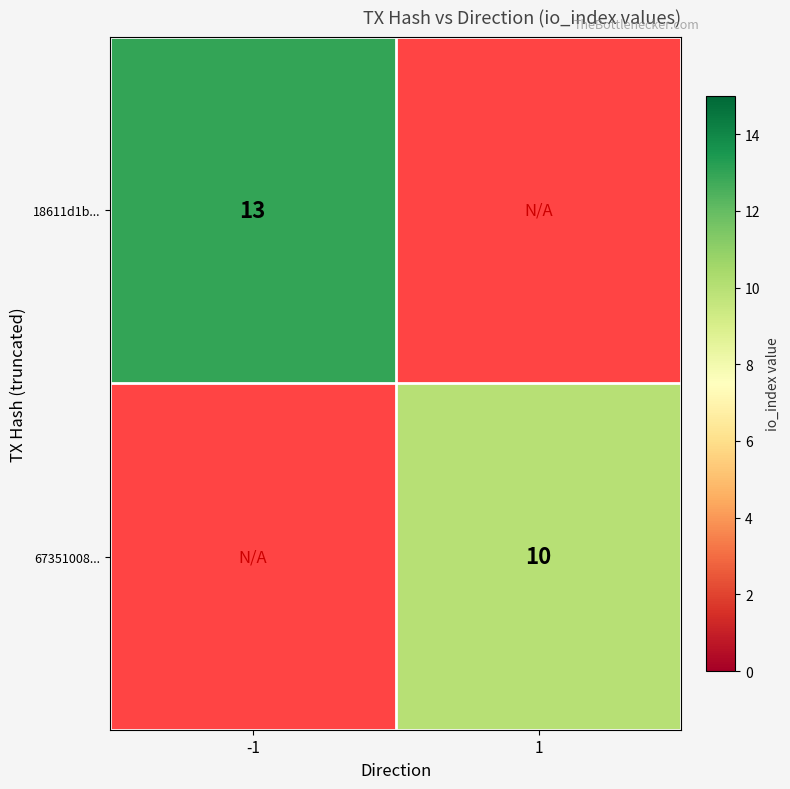

At how many categories does at least one series exceed 10?

1